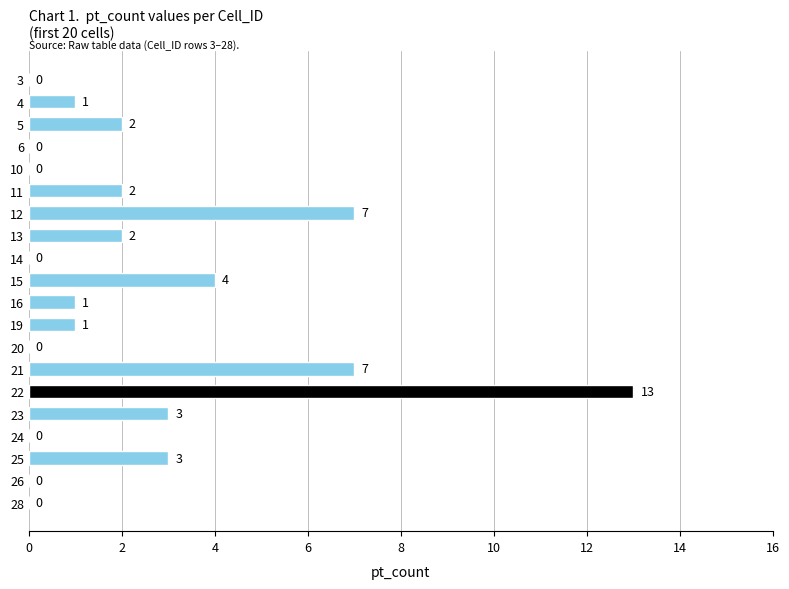

What is the sum of all values?

46